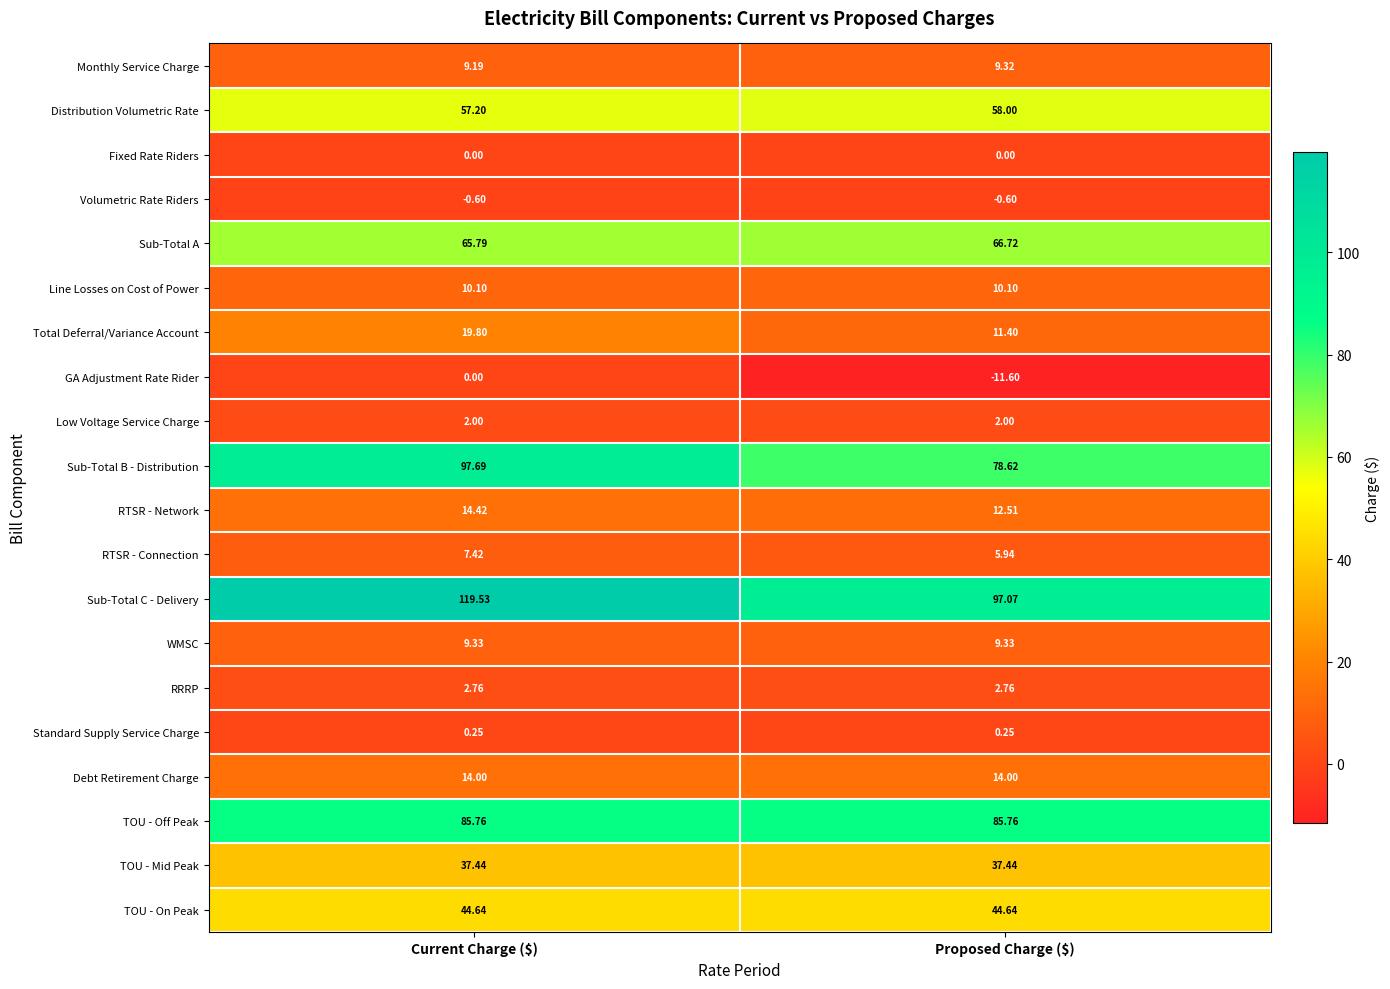

Which category has the lowest value across all series?

Proposed Charge ($)